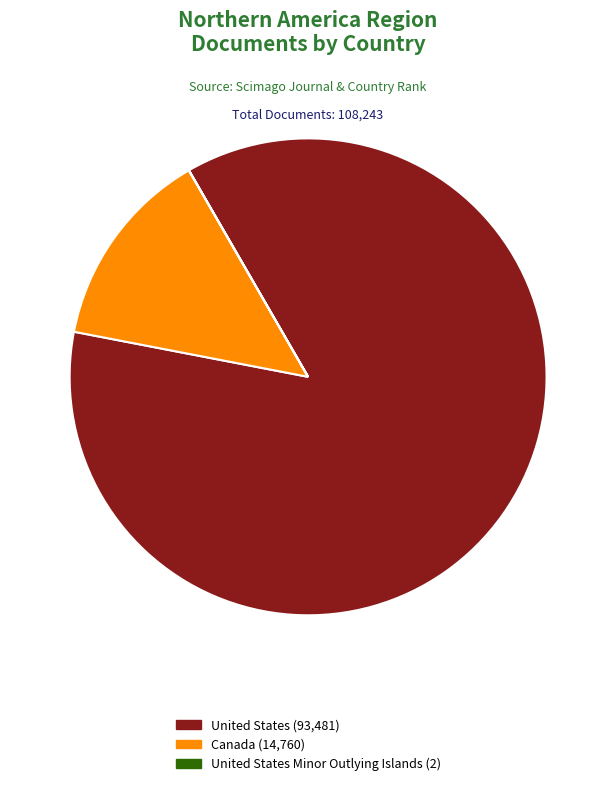

Does any single category account for the majority?

Yes